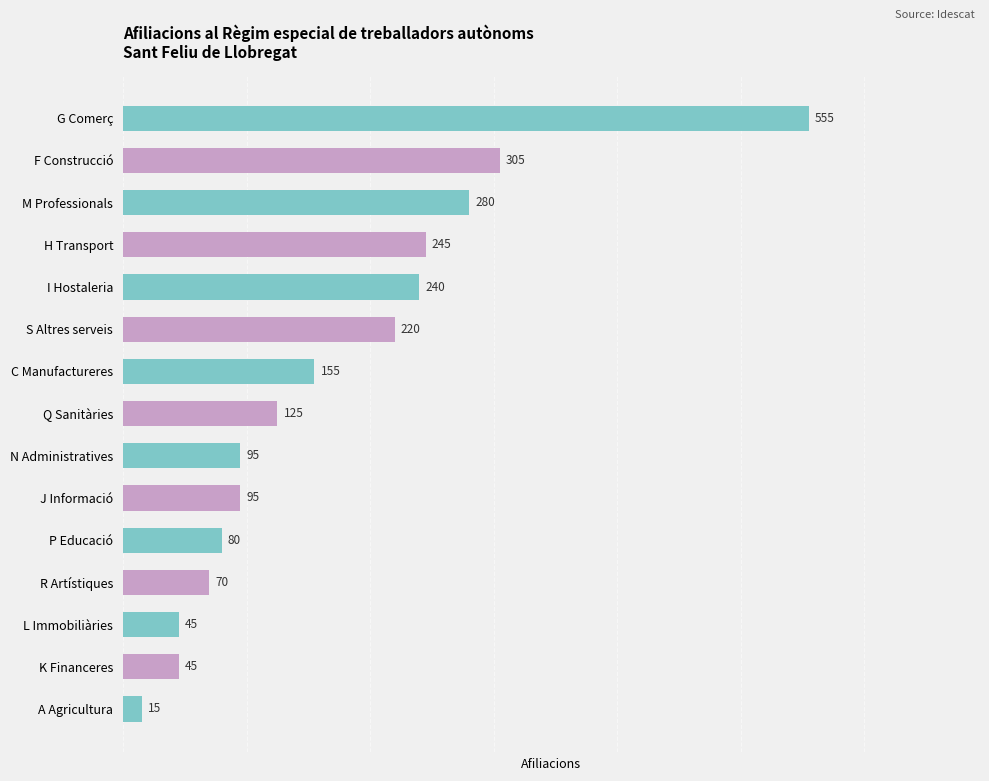

Reading bottom to top, what are all the values shown in this chart?

15	45	45	70	80	95	95	125	155	220	240	245	280	305	555